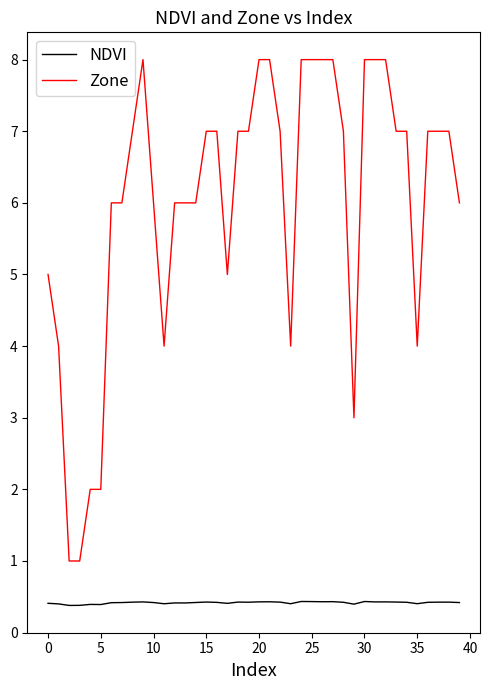

What is the smallest value displayed?

0.4